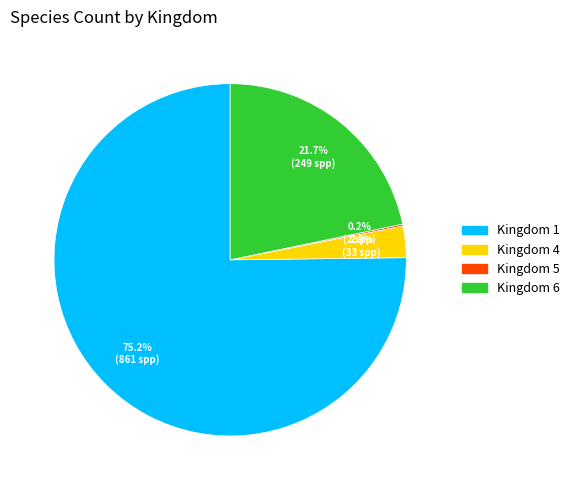

Is there a majority slice in this chart?

Yes